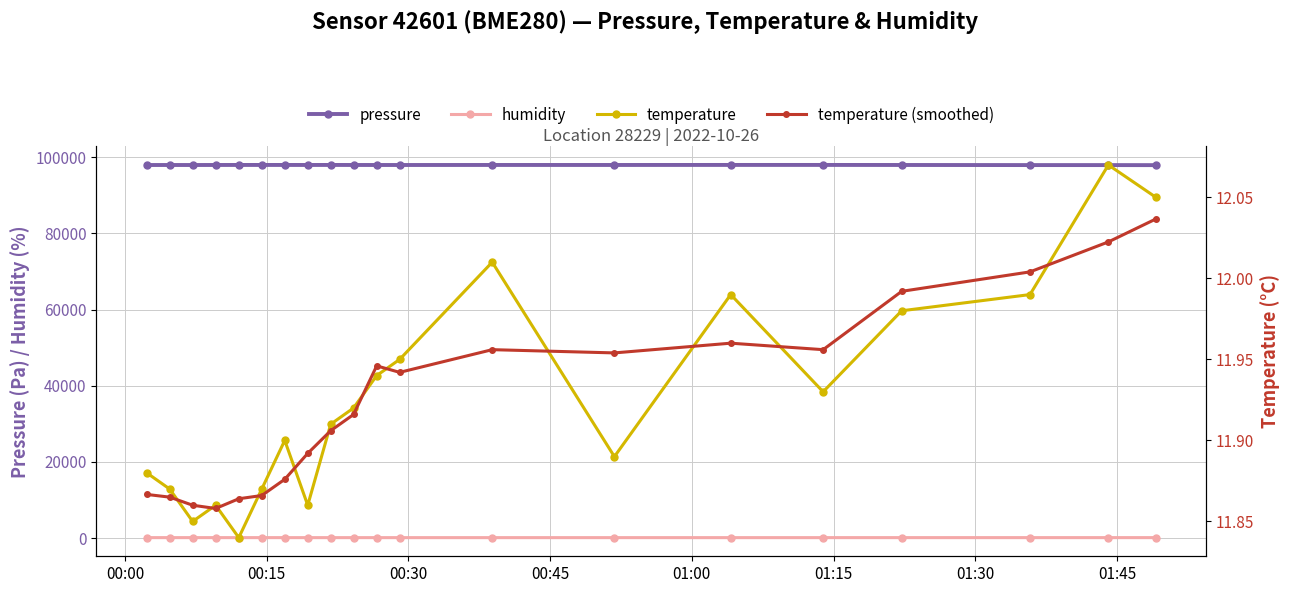

List the series in order of their peak value, highest first.

pressure, humidity, temperature, temperature (smoothed)